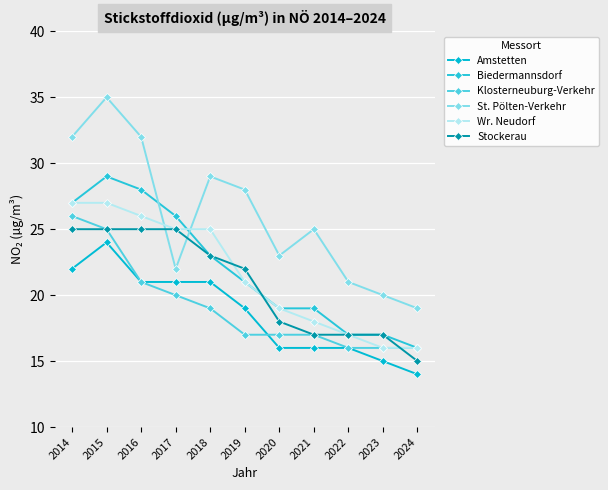

Reading right to left, transcribe all the data shown in this chart.

Amstetten: 2024=14	2023=15	2022=16	2021=16	2020=16	2019=19	2018=21	2017=21	2016=21	2015=24	2014=22
Biedermannsdorf: 2024=16	2023=17	2022=17	2021=19	2020=19	2019=21	2018=23	2017=26	2016=28	2015=29	2014=27
Klosterneuburg-Verkehr: 2024=16	2023=16	2022=16	2021=17	2020=17	2019=17	2018=19	2017=20	2016=21	2015=25	2014=26
St. Pölten-Verkehr: 2024=19	2023=20	2022=21	2021=25	2020=23	2019=28	2018=29	2017=22	2016=32	2015=35	2014=32
Wr. Neudorf: 2024=16	2023=16	2022=17	2021=18	2020=19	2019=21	2018=25	2017=25	2016=26	2015=27	2014=27
Stockerau: 2024=15	2023=17	2022=17	2021=17	2020=18	2019=22	2018=23	2017=25	2016=25	2015=25	2014=25